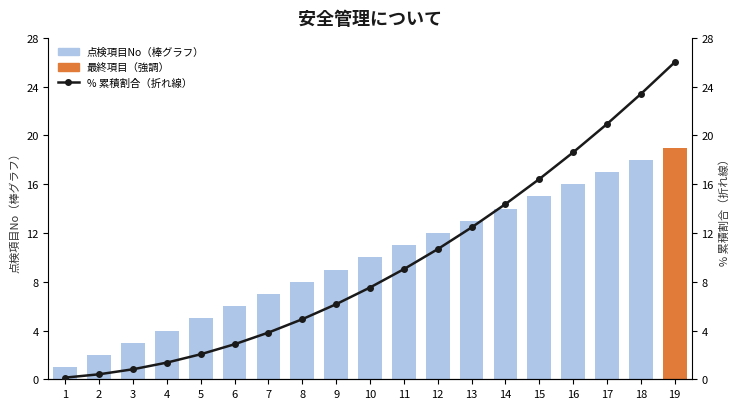

Rank the series at 7 from highest to lowest value.

点検項目No, % 累積割合